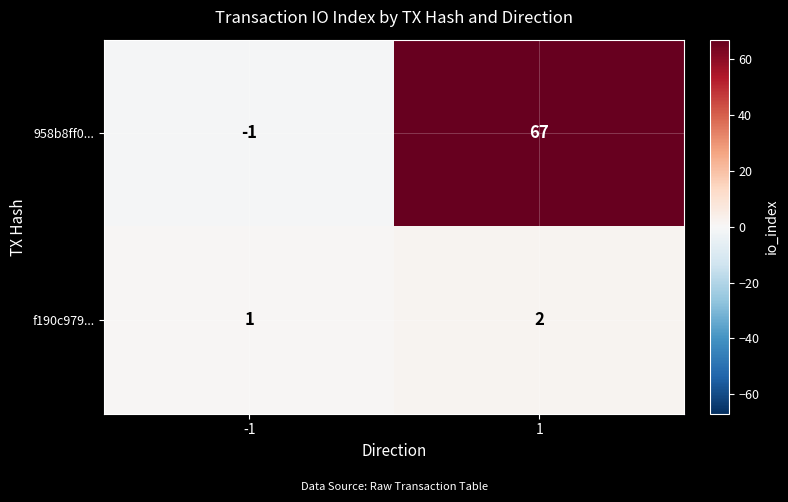

At 1, list the series in order from smallest to largest.

f190c979..., 958b8ff0...